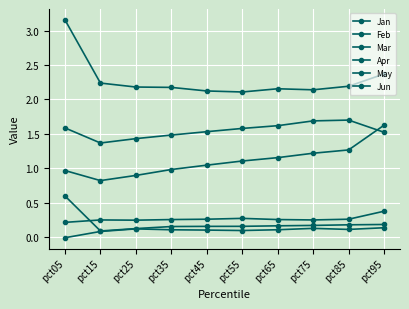

What is the difference between the second highest and minimum values in the Feb series?

0.1